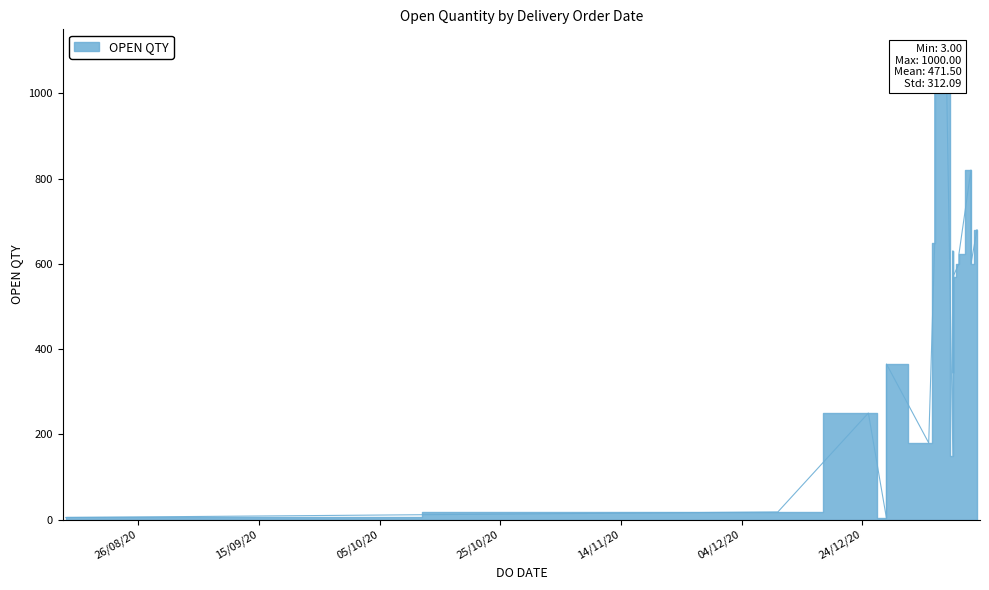

List the labels in order of value, smallest first.

28/12/2020, 14/08/2020, 10/12/2020, 08/01/2021, 04/01/2021, 25/12/2020, 08/01/2021, 28/12/2020, 08/01/2021, 09/01/2021, 11/01/2021, 09/01/2021, 08/01/2021, 05/01/2021, 12/01/2021, 11/01/2021, 05/01/2021, 07/01/2021